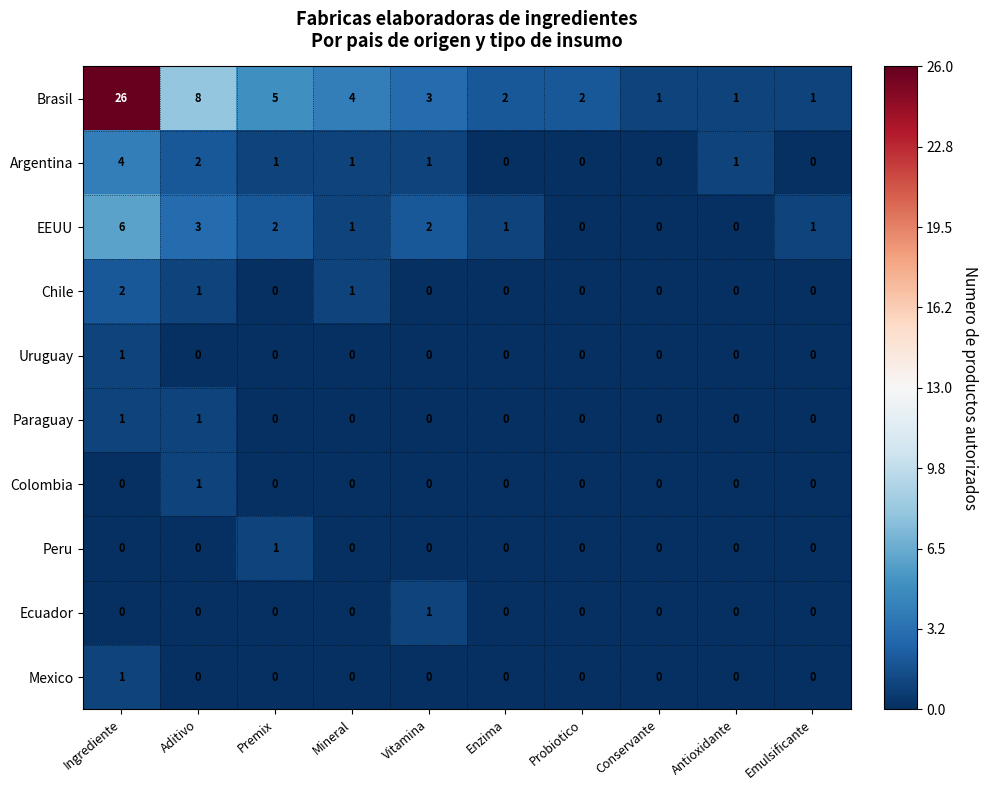

What is the total value across all series at Aditivo?

16